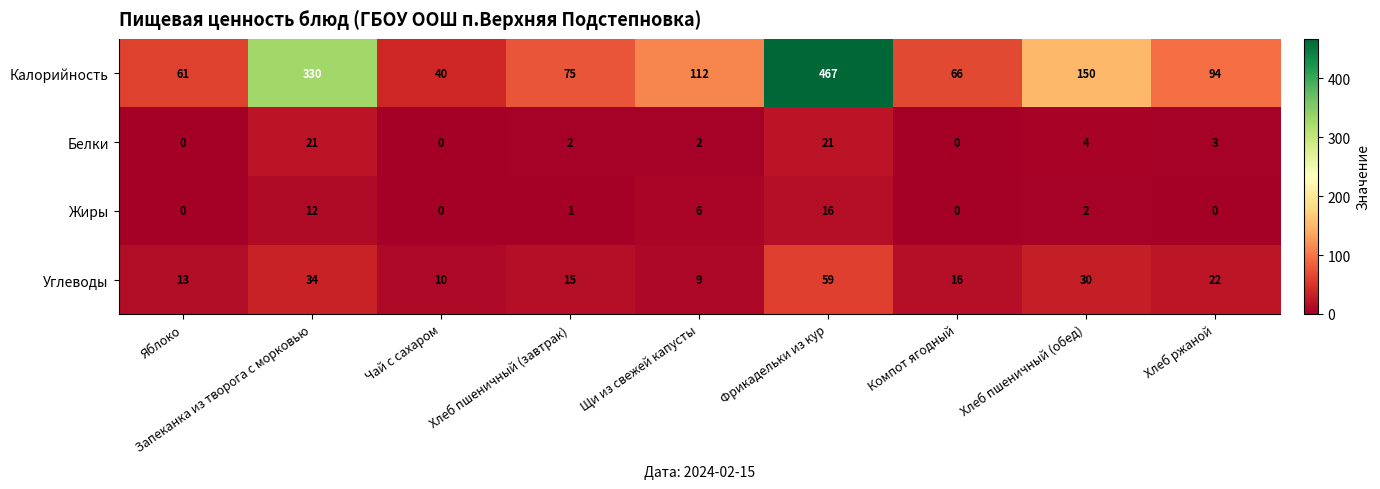

Read the Углеводы value at Фрикадельки из кур, to the nearest 10.

60